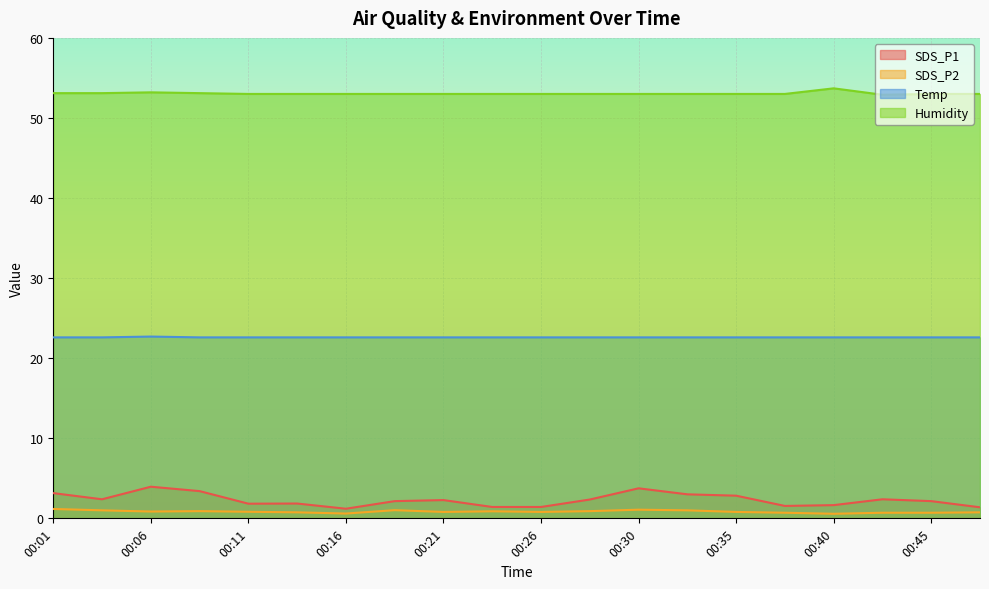

What is the difference between the maximum and second lowest values in the SDS_P1 series?

2.6